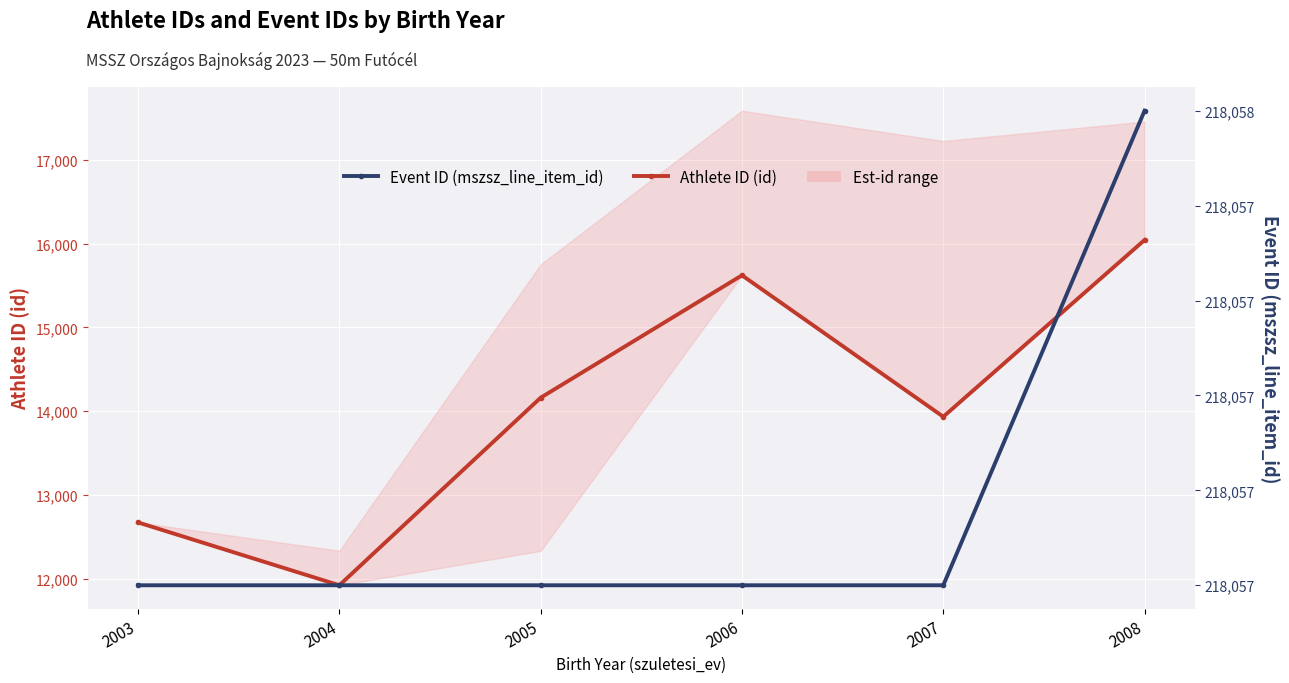

Where does the Athlete ID (id) series first go above 14162?

2006